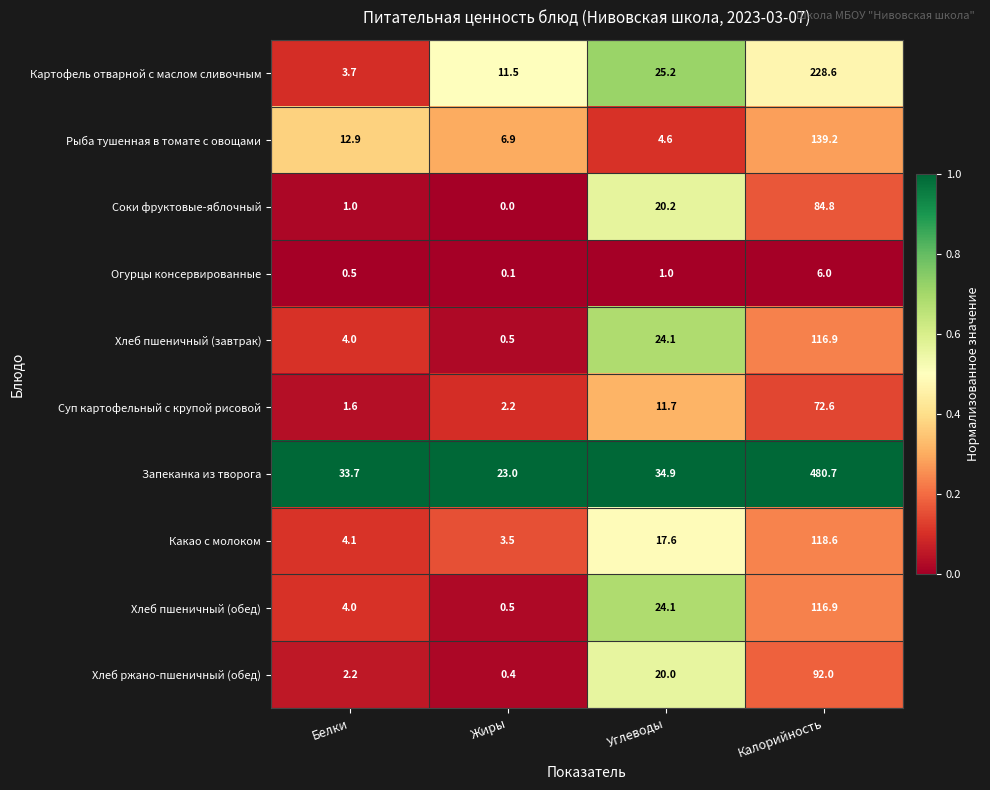

At how many categories does at least one series exceed 0?

4